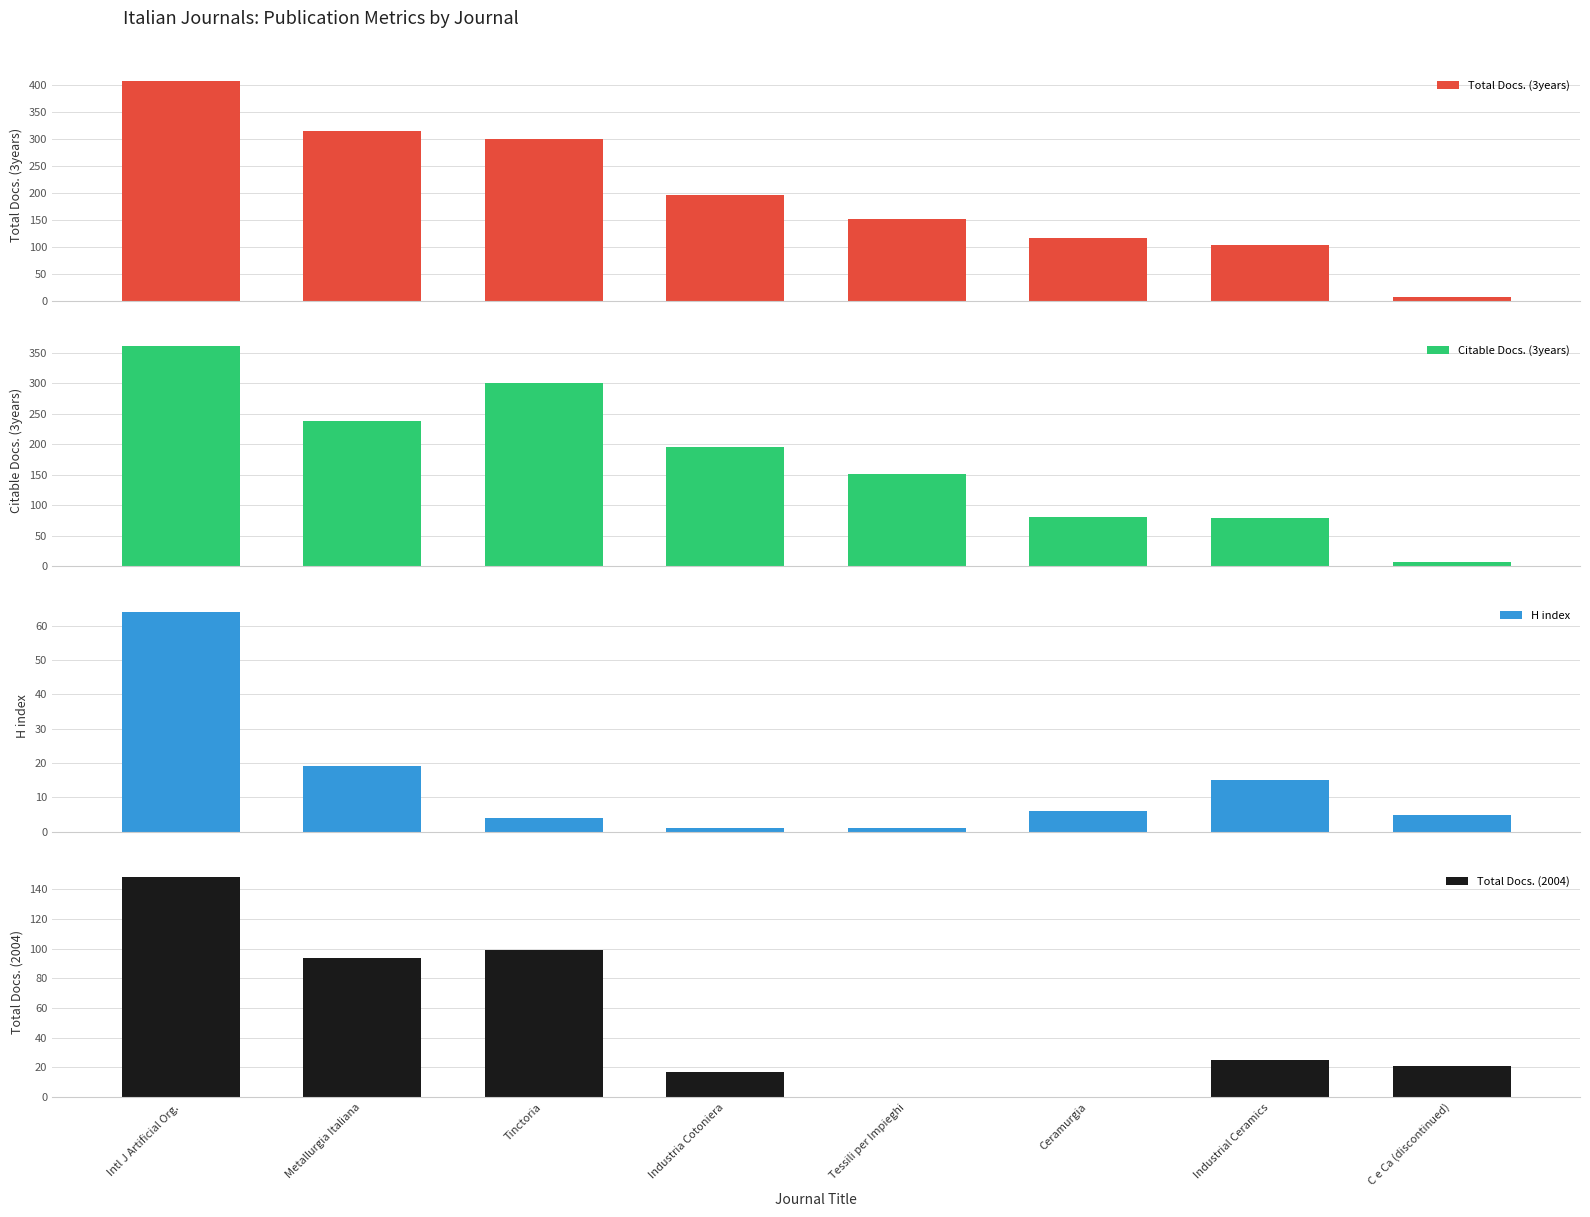

What is the sum of all Total Docs. (2004) values?

404